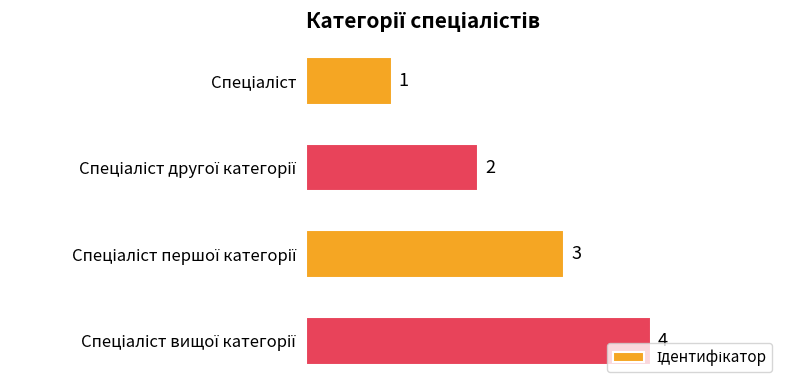

How many values are between 2 and 4?

3